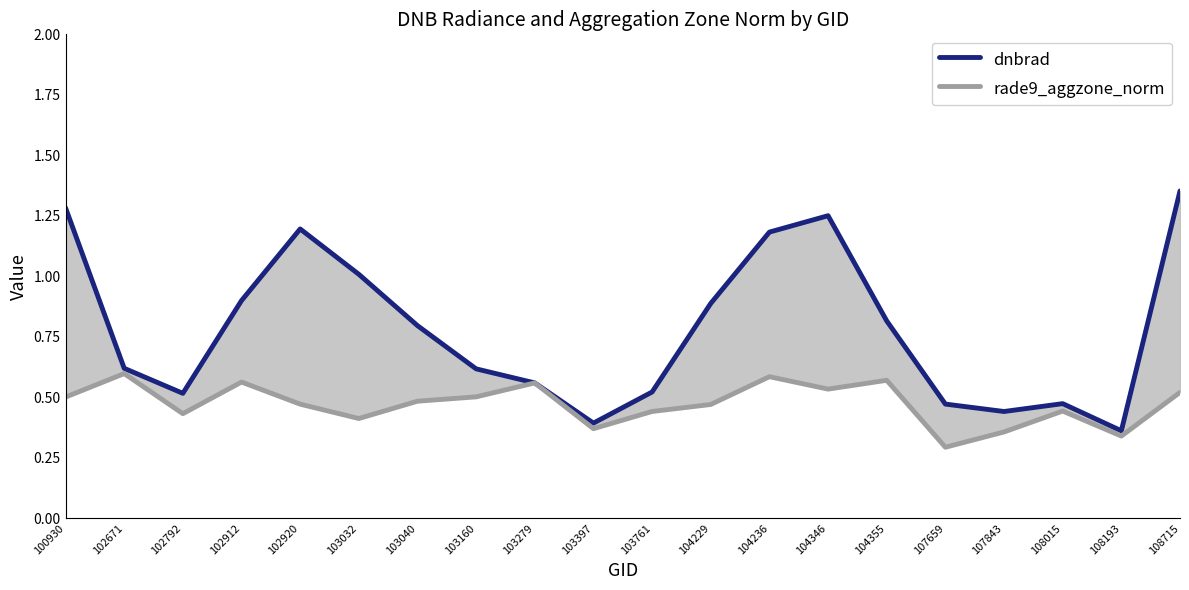

How many interior local valleys does the dnbrad series have?

4